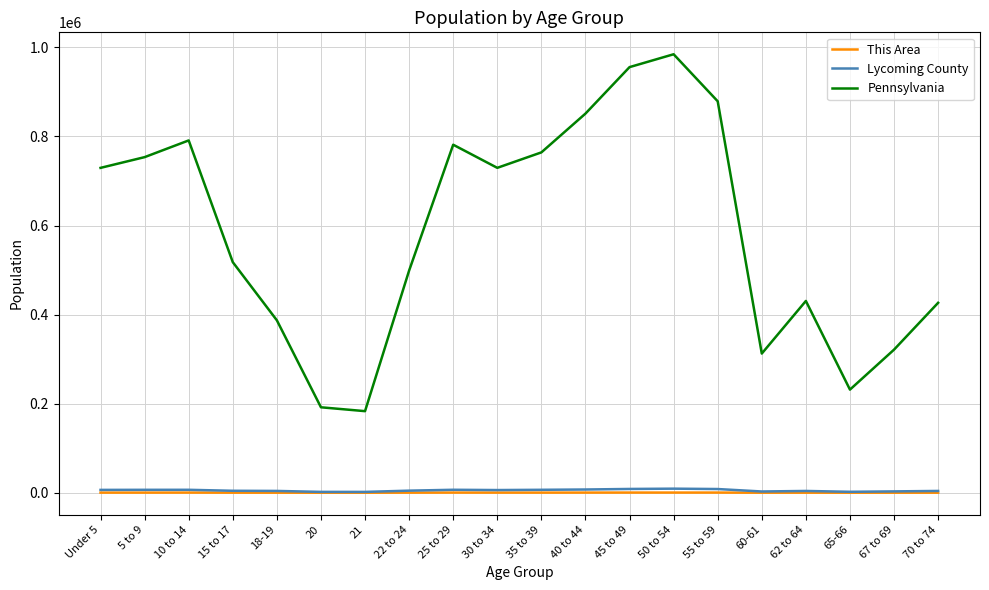

Is the value of Pennsylvania at 20 greater than the value of Lycoming County at 62 to 64?

Yes